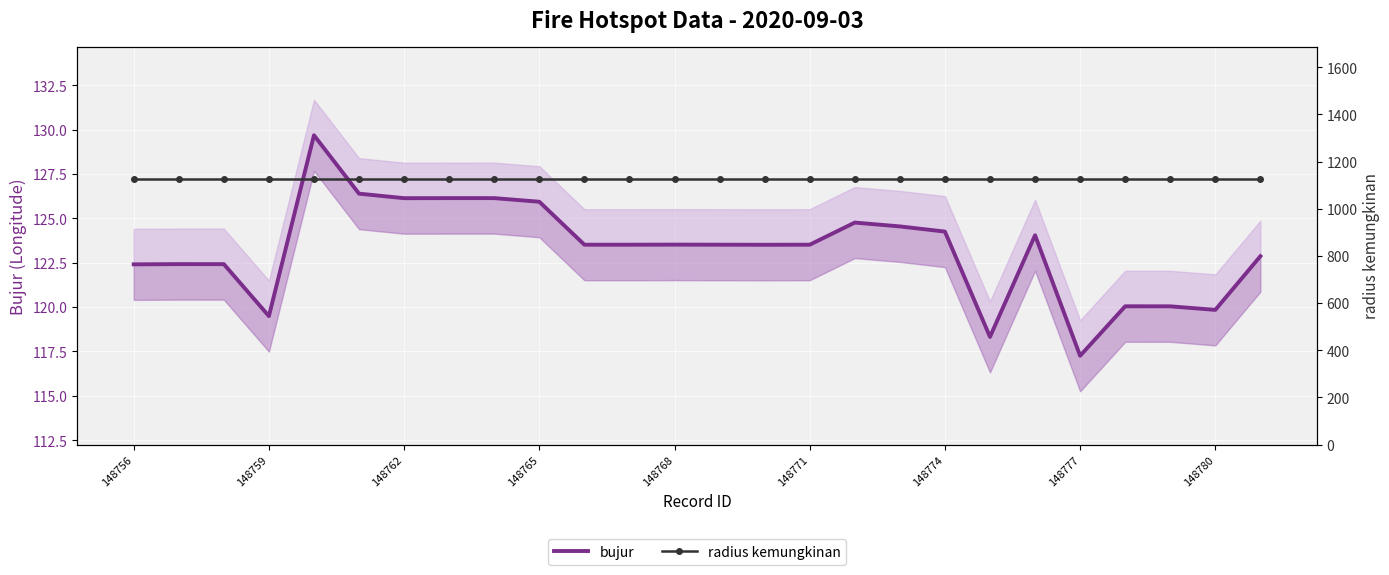

Which category has the lowest value in the radius kemungkinan series?

148756